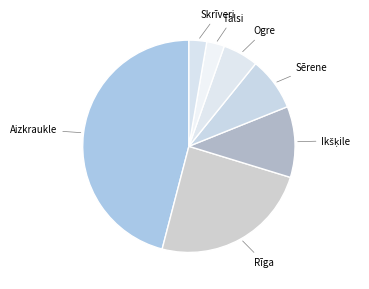

To the nearest percent, what is the difference between the largest and smallest slice percentages?

43%